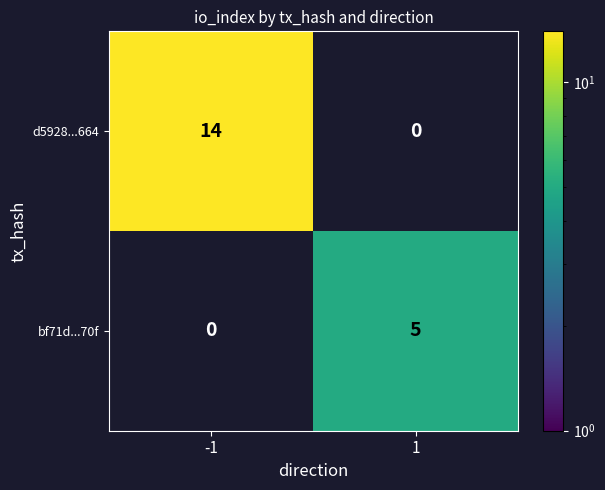

What value does the d5928...664 series have at -1?

14